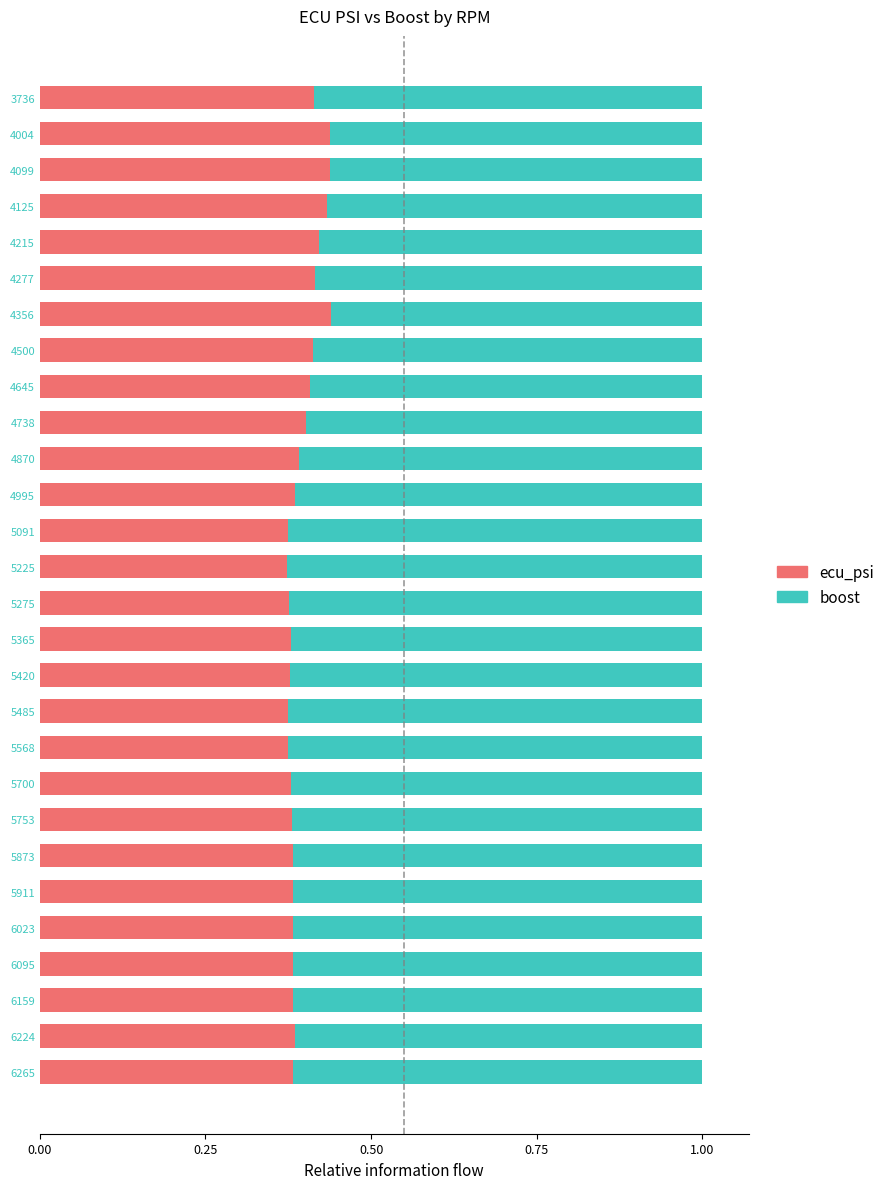

The ecu_psi series shows 0.4 at 5568. True or false?

True